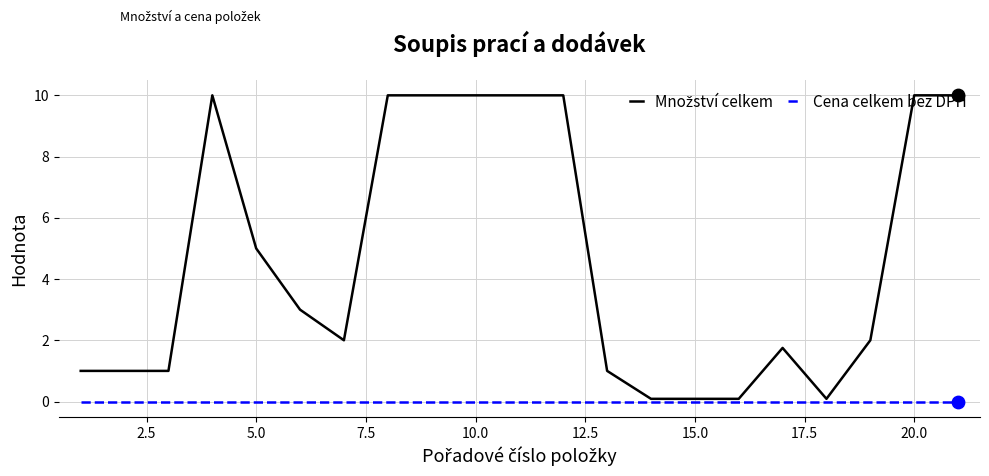

What is the maximum value shown in the chart?

10.0